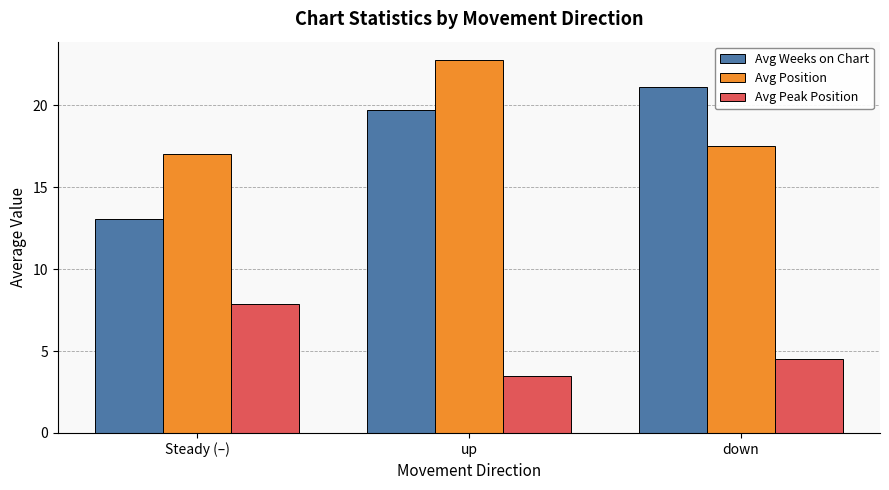

What is the difference between the Avg Position values at Steady (–) and down?

0.5